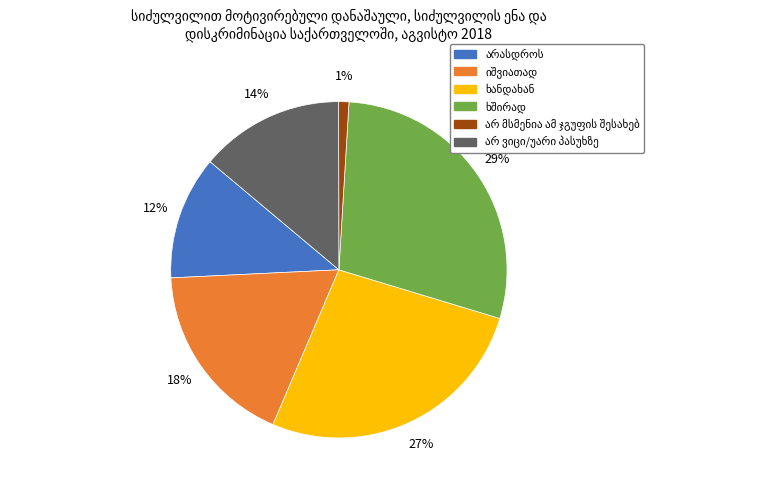

To the nearest percent, what is the average slice percentage?

17%